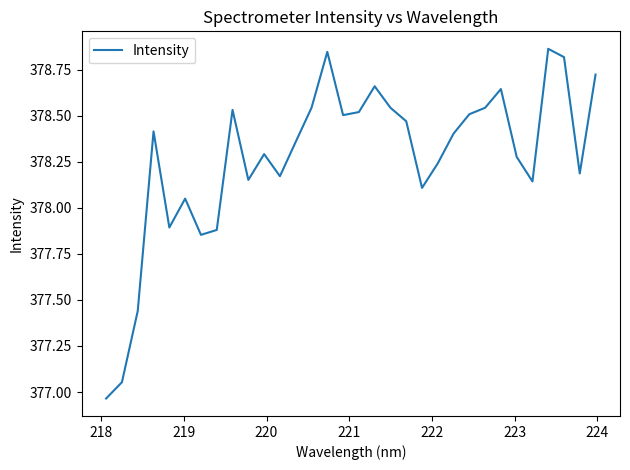

How many points are higher than both their immediate neighbors (excluding endpoints)?

8